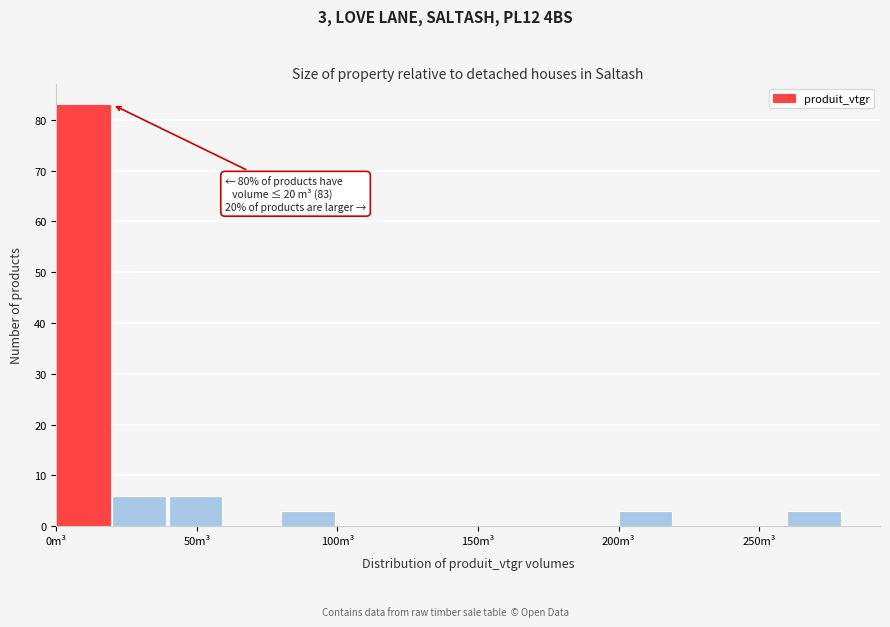

Which range on the x-axis has the tallest bar?

0 to 20